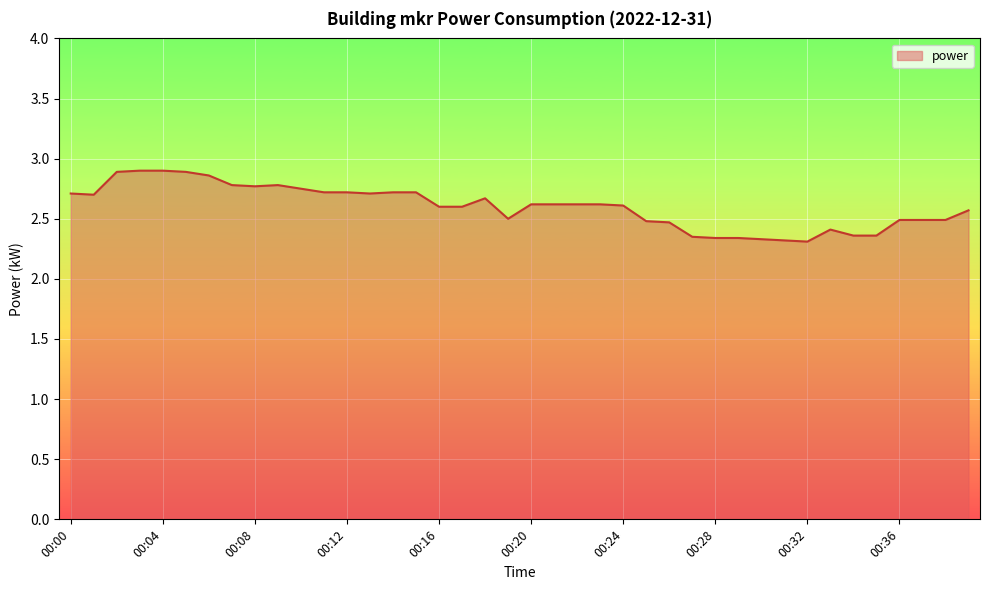

What is the difference between the maximum and minimum values?

0.6